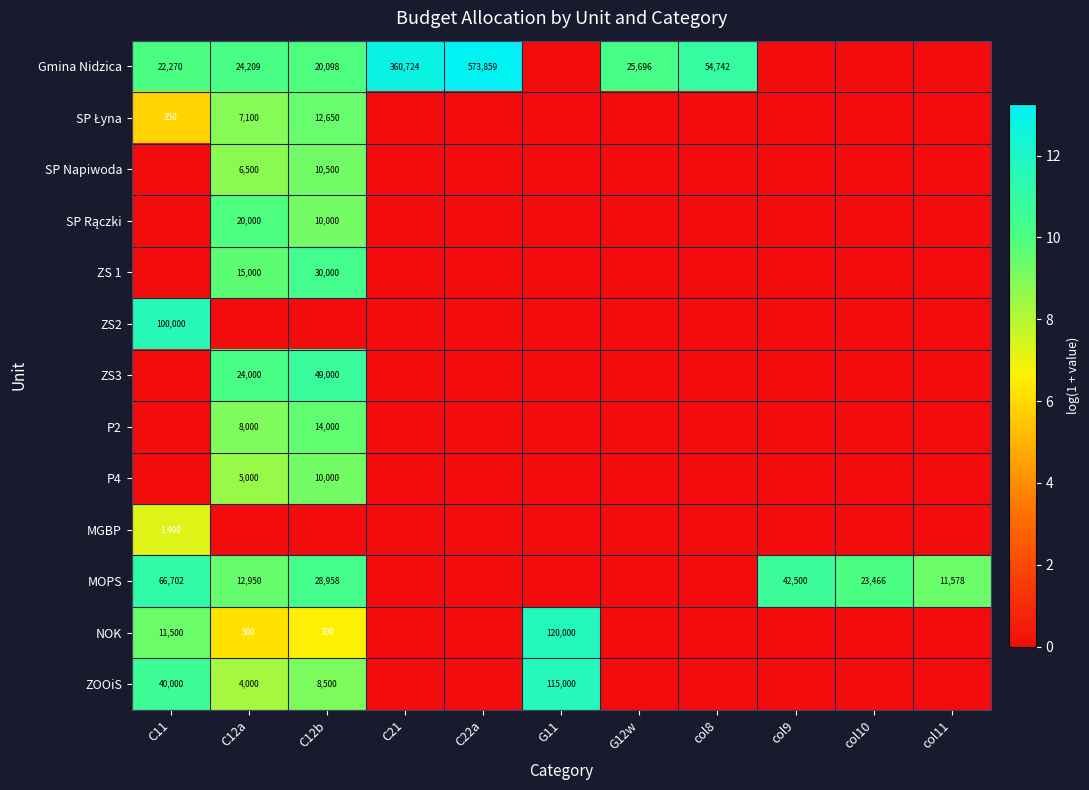

Is it true that MOPS equals 95410 at C11?

False